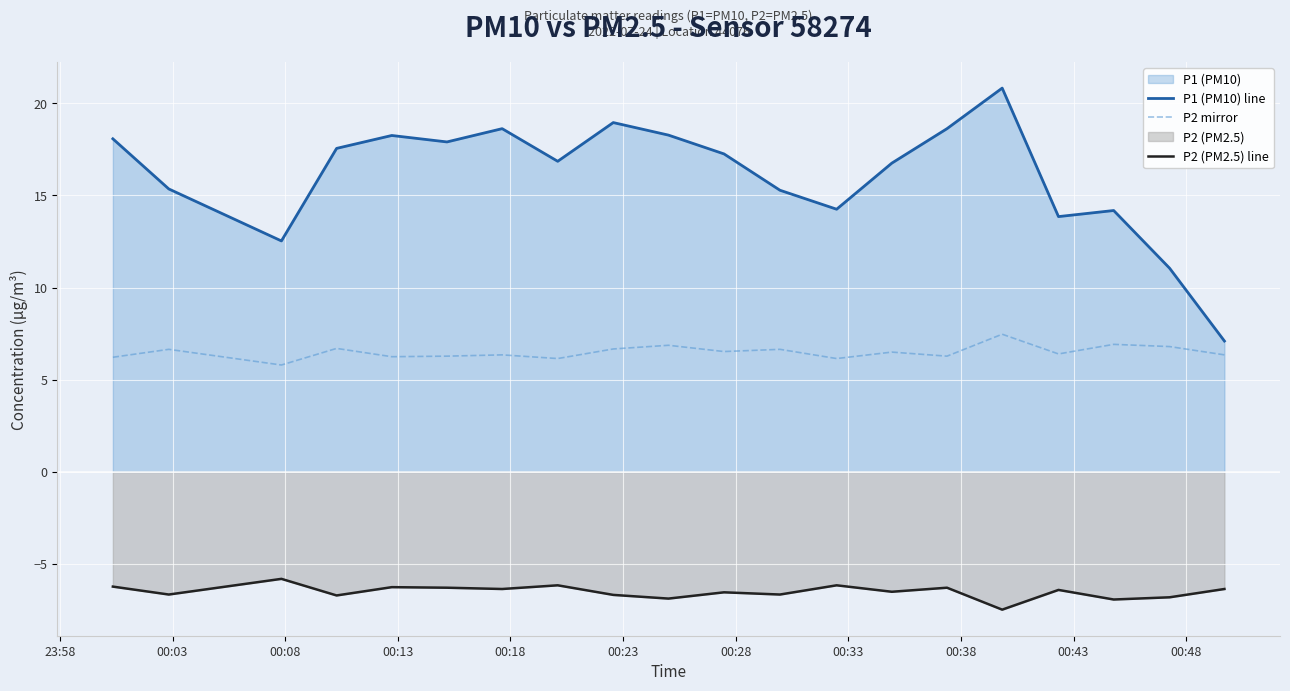

True or false: P2 (PM2.5) line and P1 (PM10) line cross at least once.

False